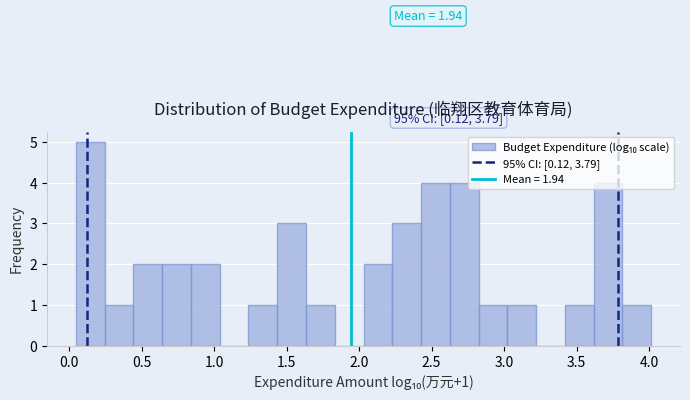

Around what value on the x-axis is the tallest bar? Give the approximate position of its centre, as read against the axis.

0.15